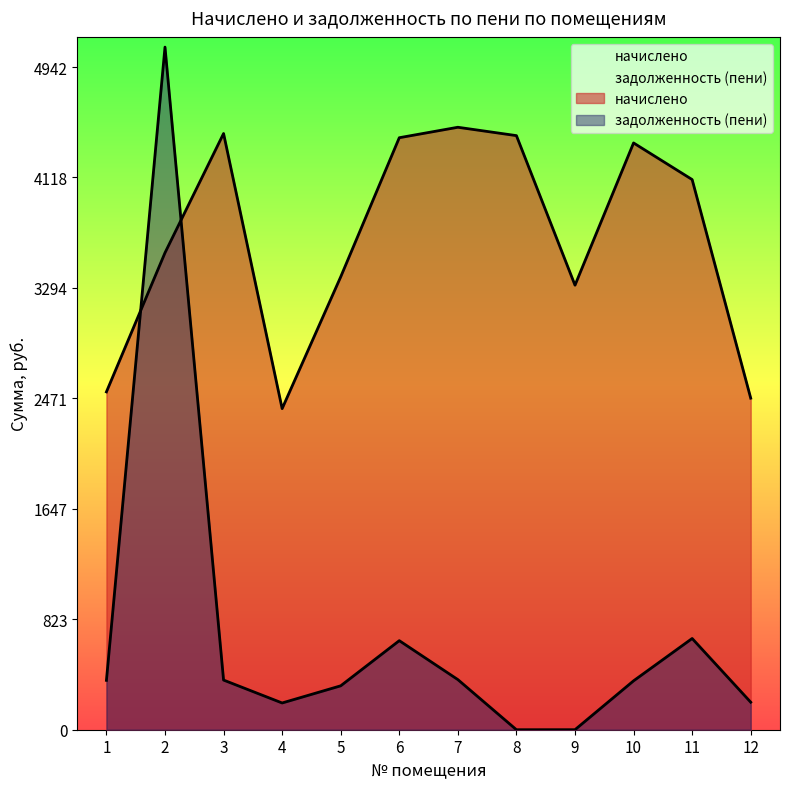

Which category has the lowest value in the задолженность (пени) series?

8